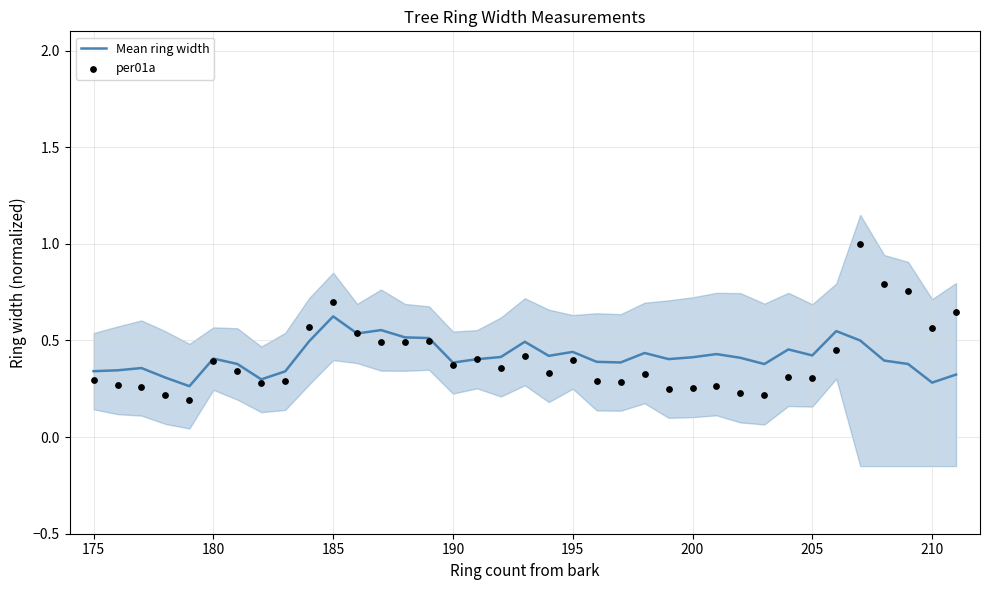

Which series reaches the minimum Y coordinate?

per01a